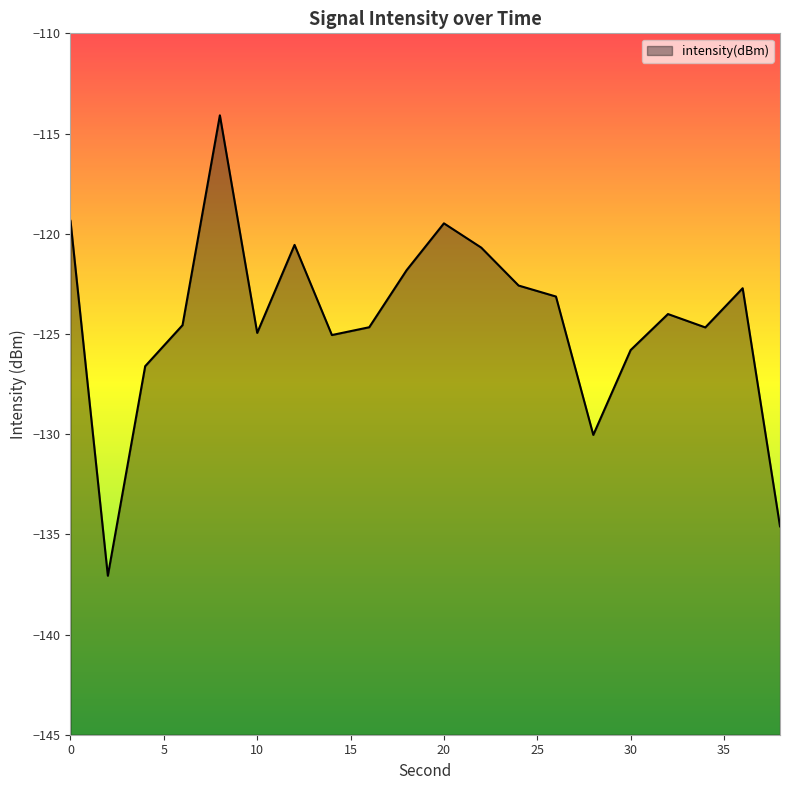

How many points are lower than both their immediate neighbors (excluding endpoints)?

5